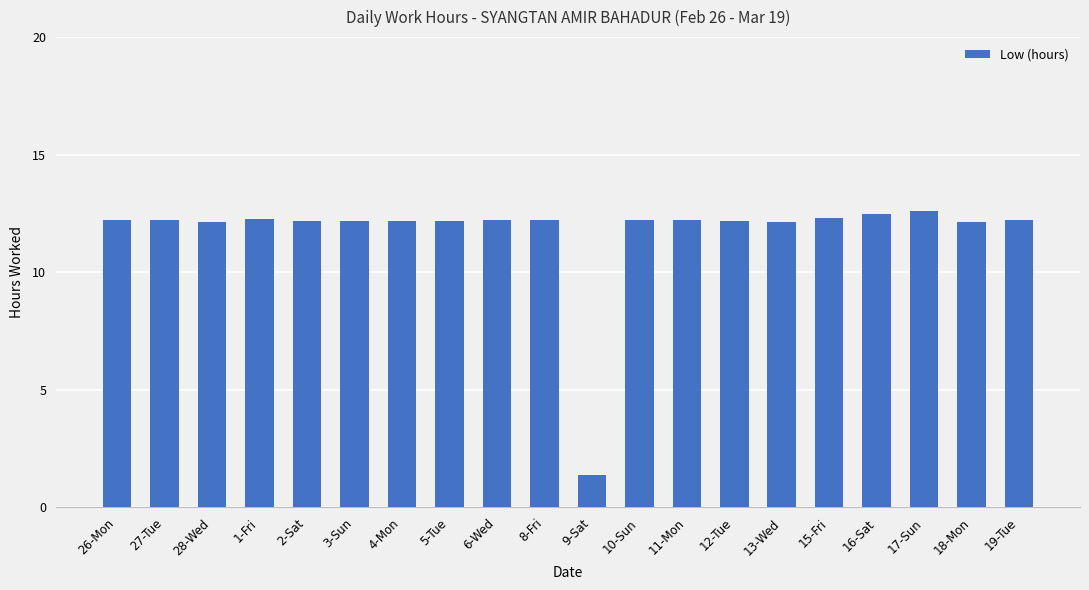

What is the label of the 11th bar from the right?

8-Fri